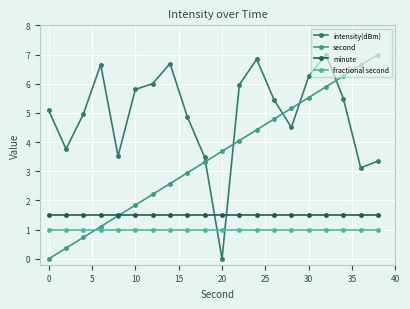

How many categories are shown in the chart?

20